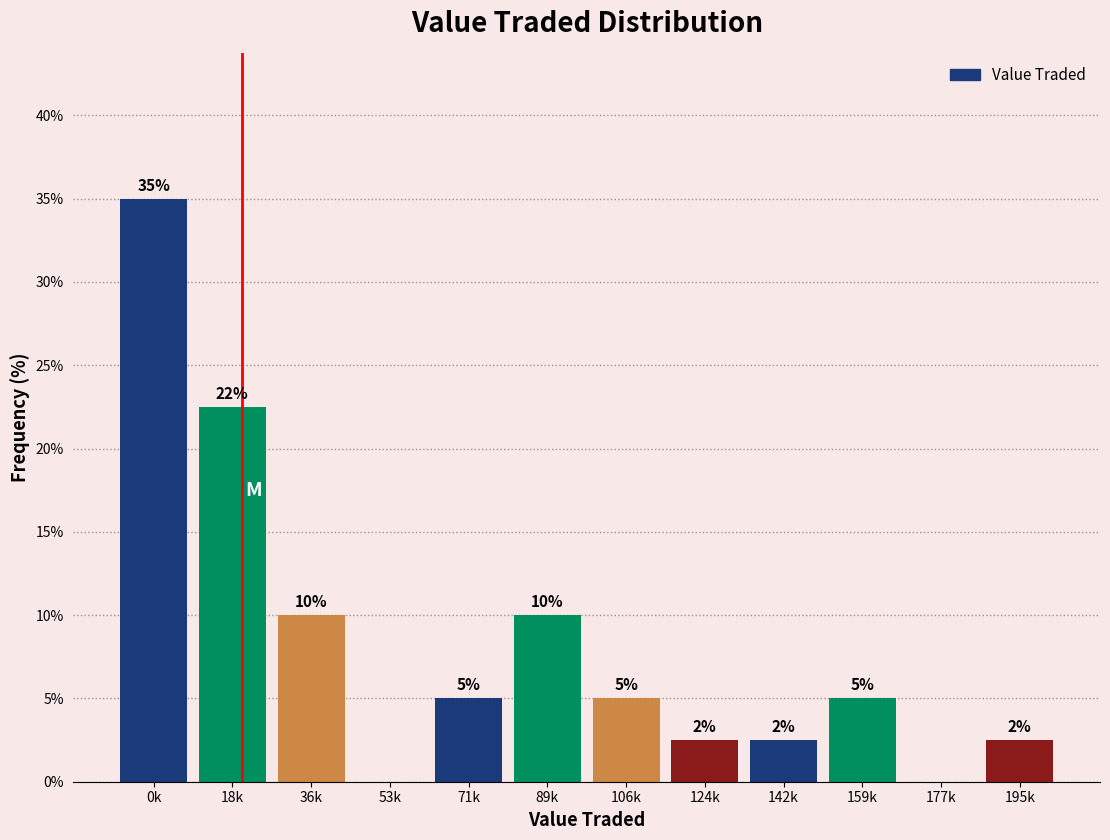

At which label is the value closest to 17?

18k